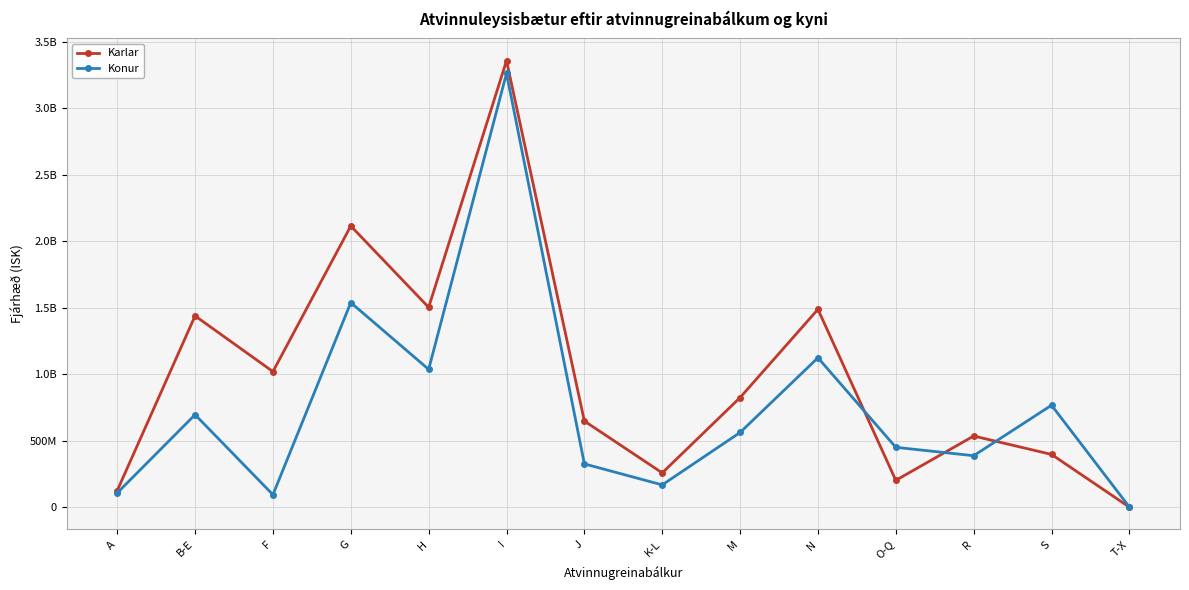

At which label is Konur closest to 1632679667?

G